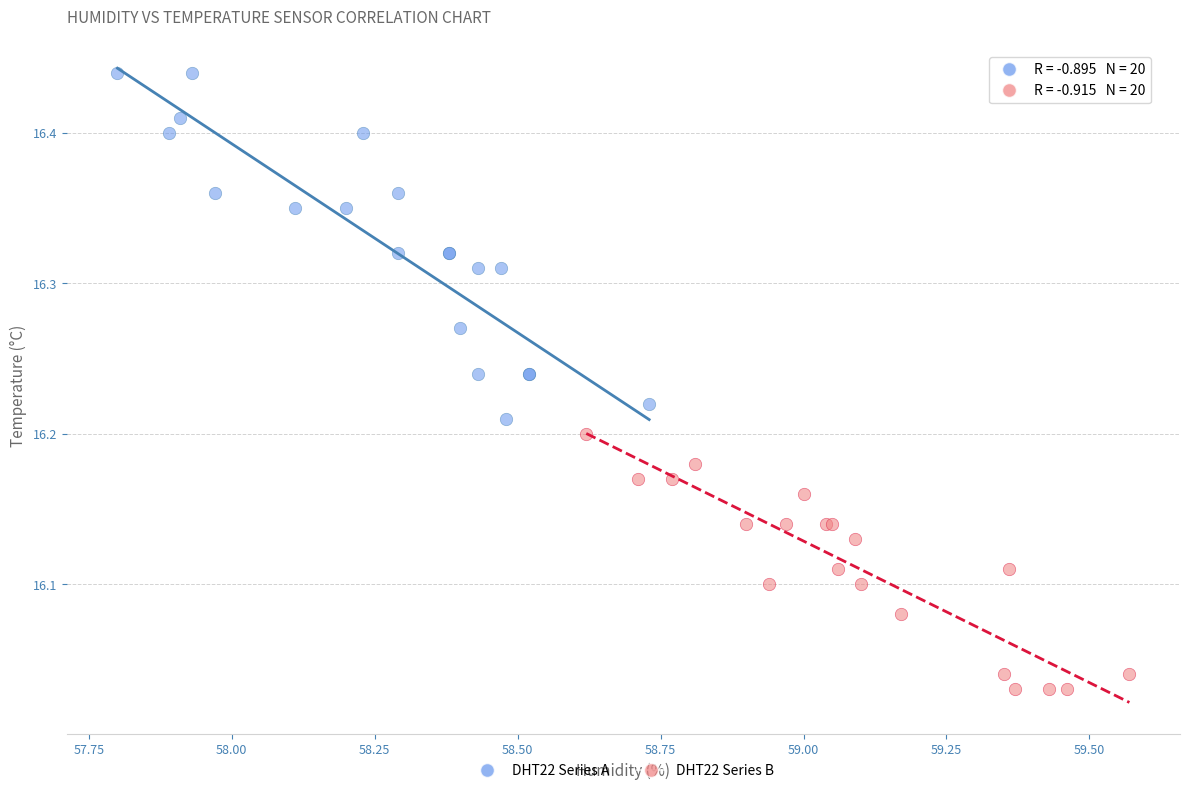

Which series has the widest spread of Y values?

DHT22 Series A